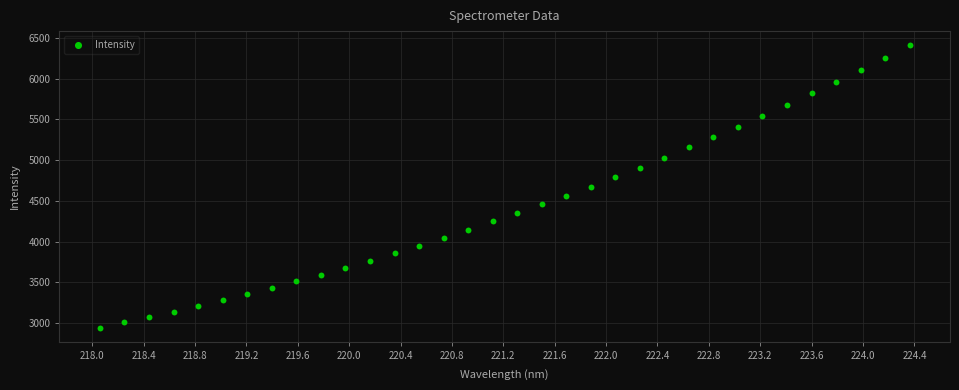

What is the range of X values (max minus min)?

6.3